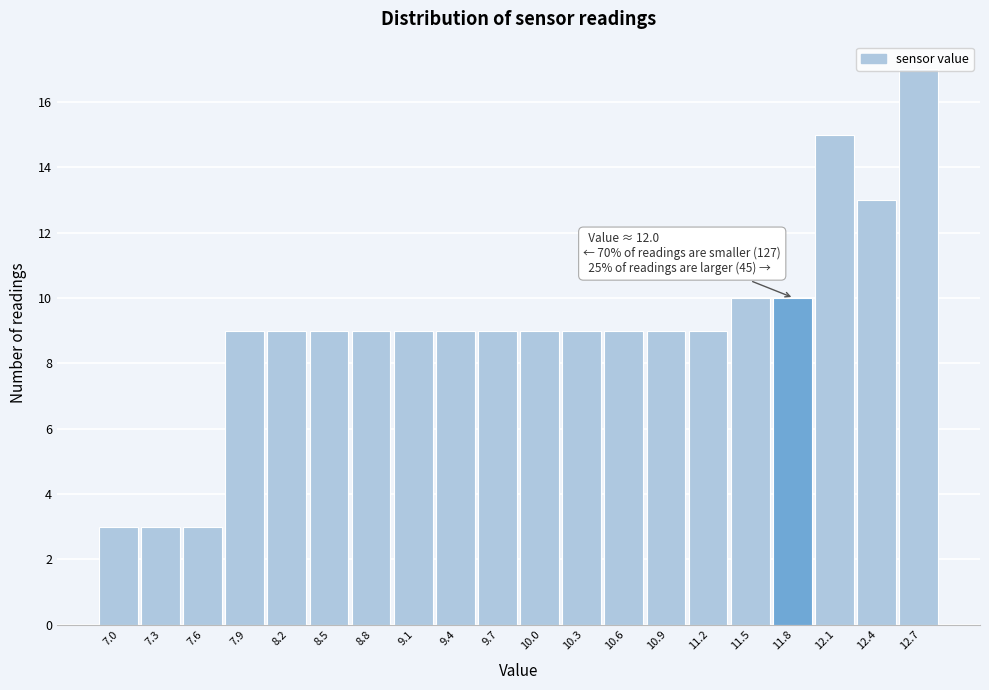

What is the sum of the values at 8.2 and 11.5?

19